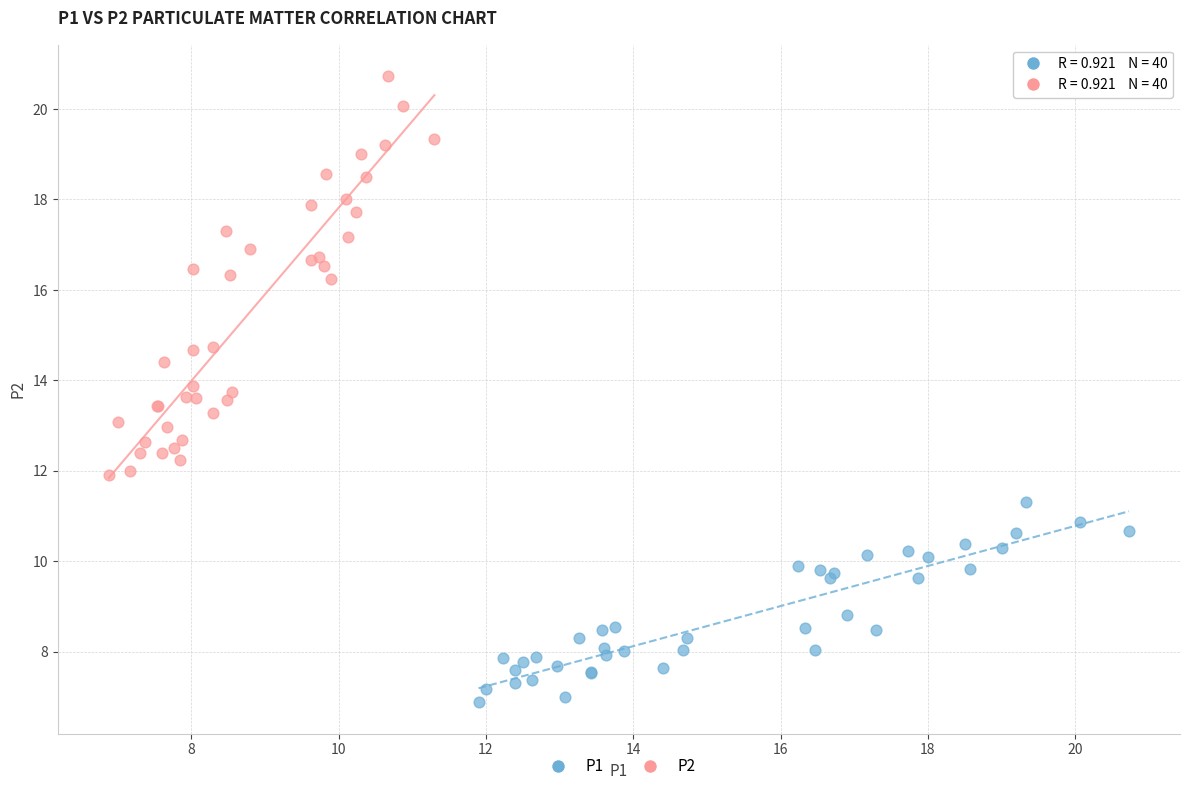

Which series contains the highest Y value?

P2